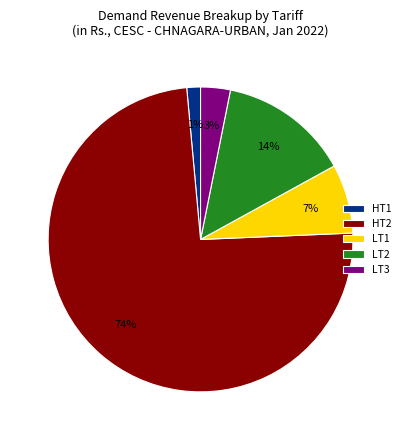

The LT3 slice represents 3% of the pie. True or false?

True